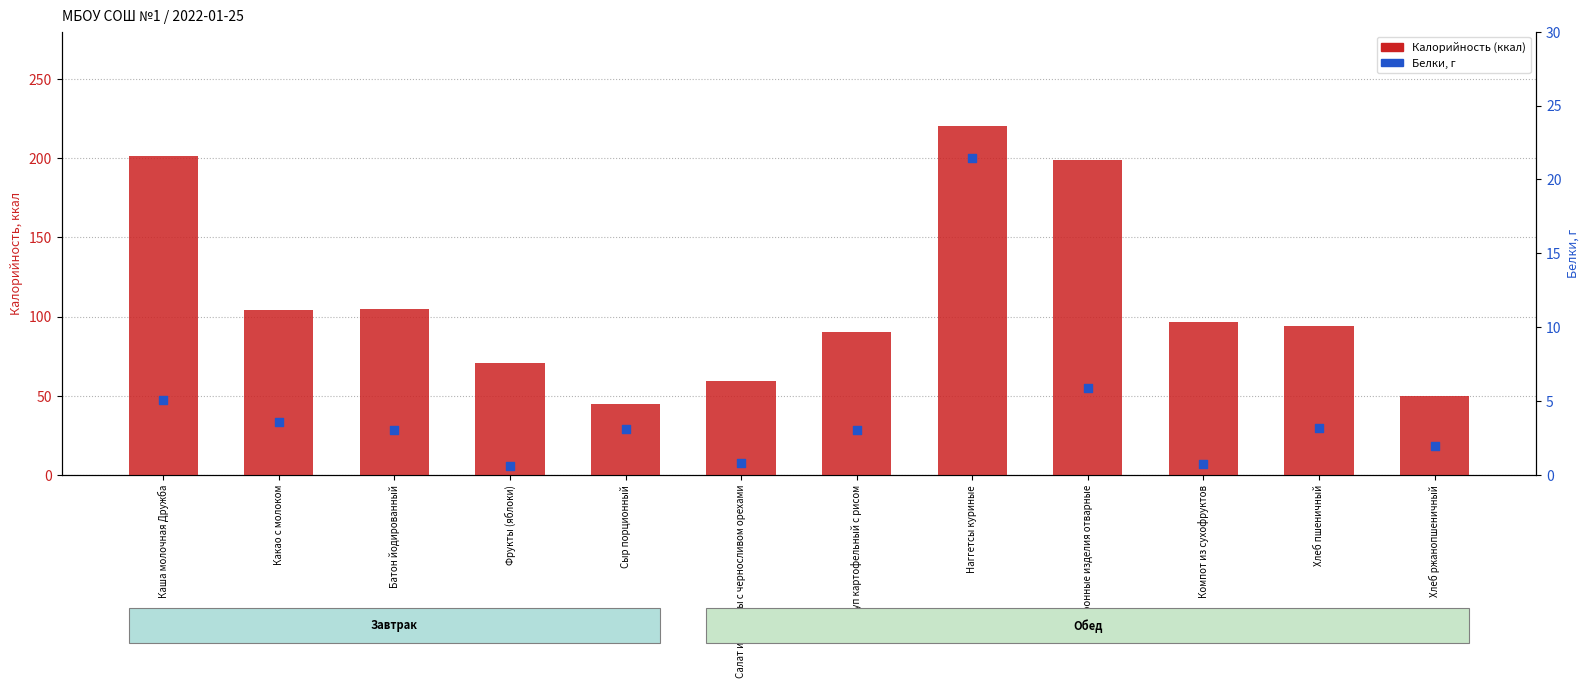

At which category is the sum across all series the highest?

Наггетсы куриные